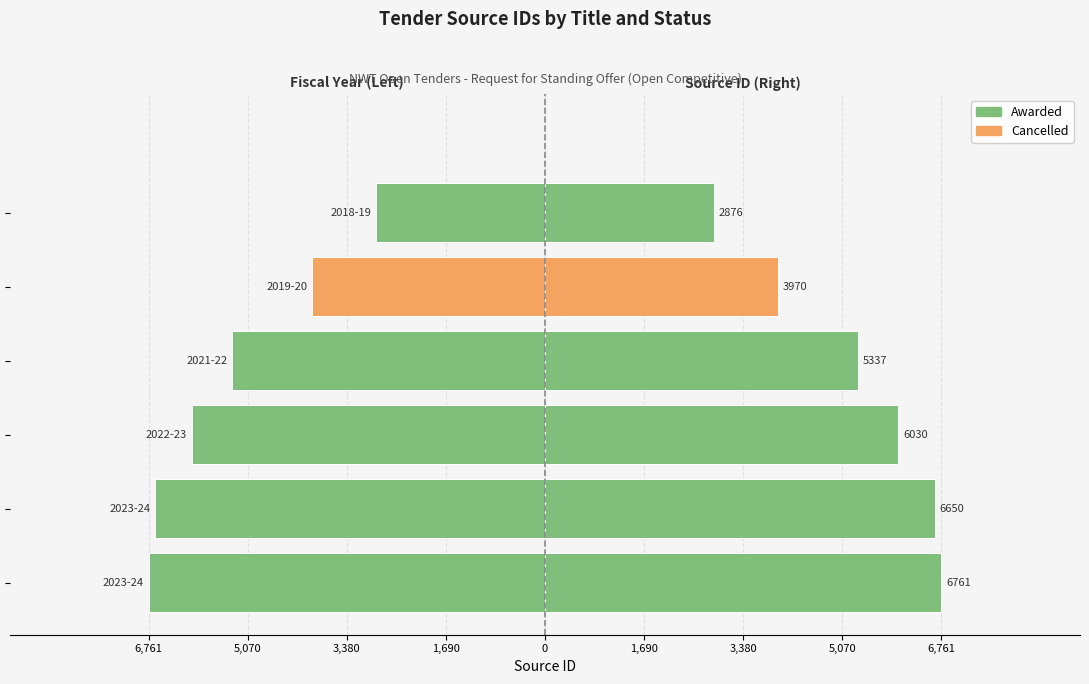

What is the approximate value at Wood Pellet Supply?

-6030